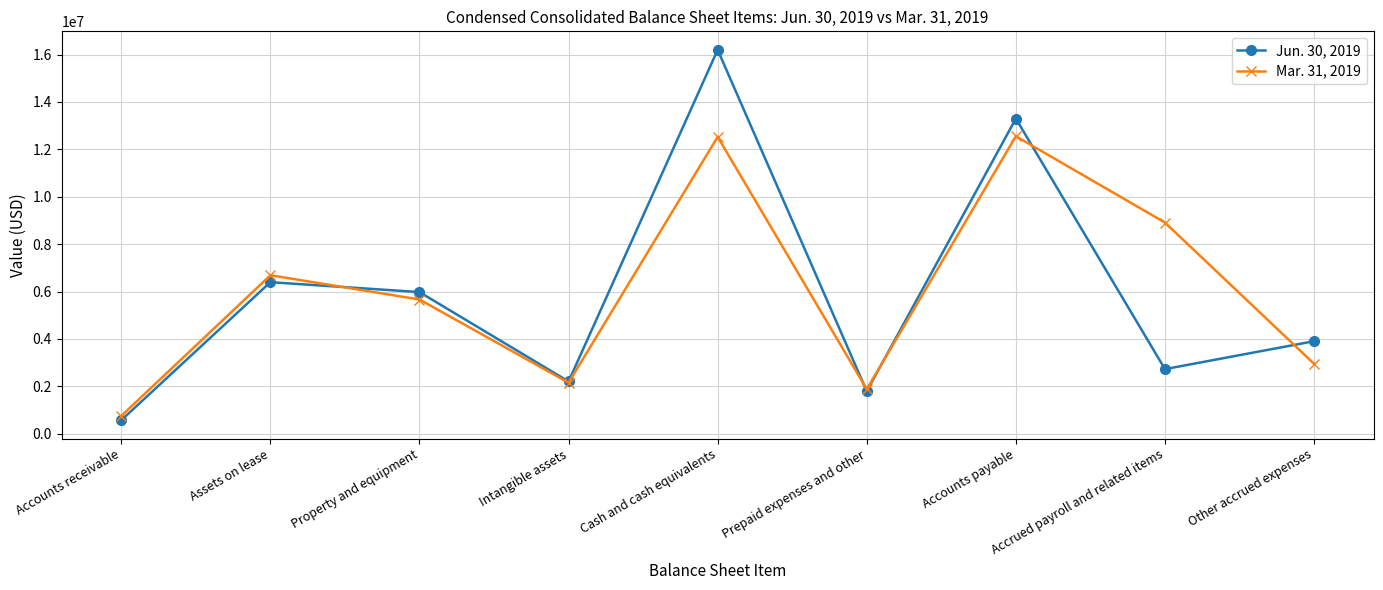

What are all the series names shown in the legend?

Jun. 30, 2019, Mar. 31, 2019